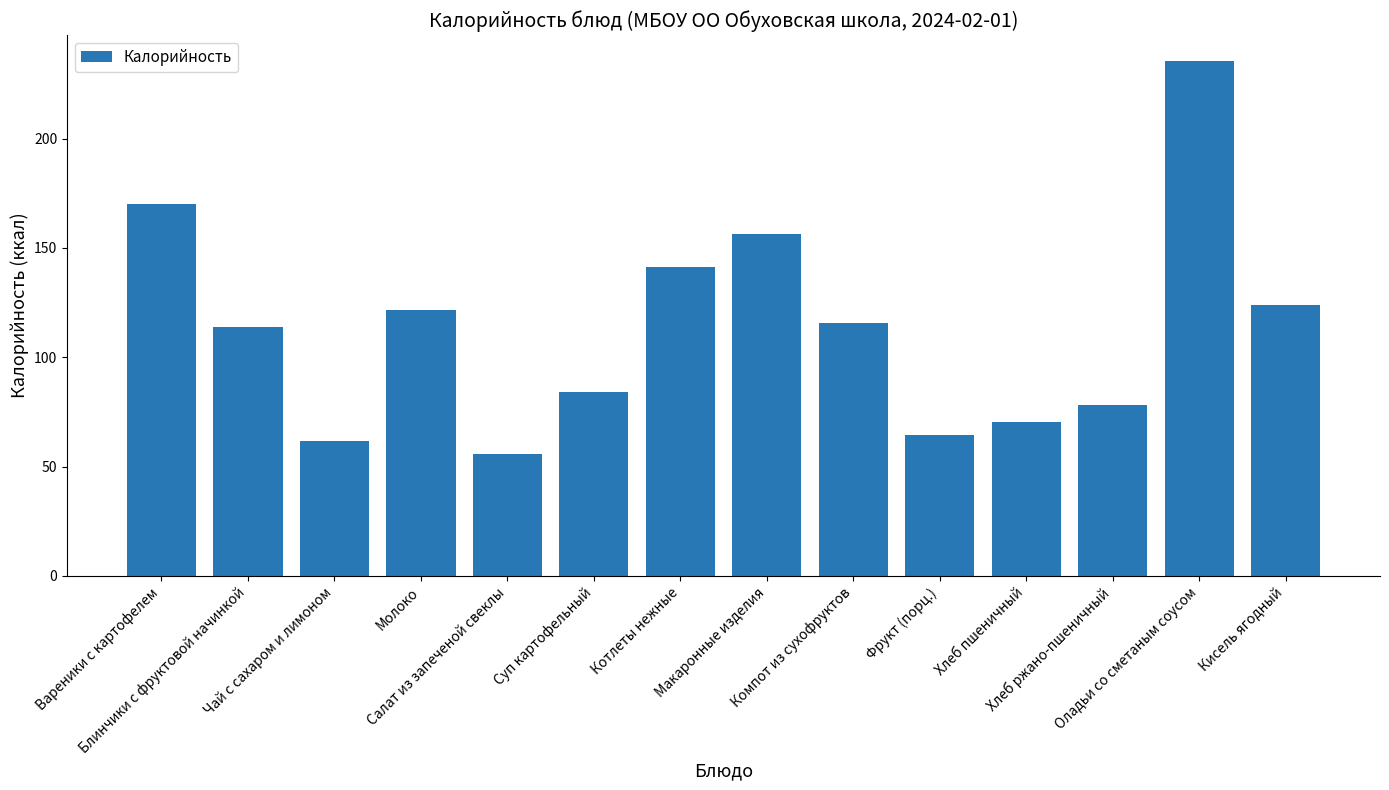

How many data points are above 115?

7